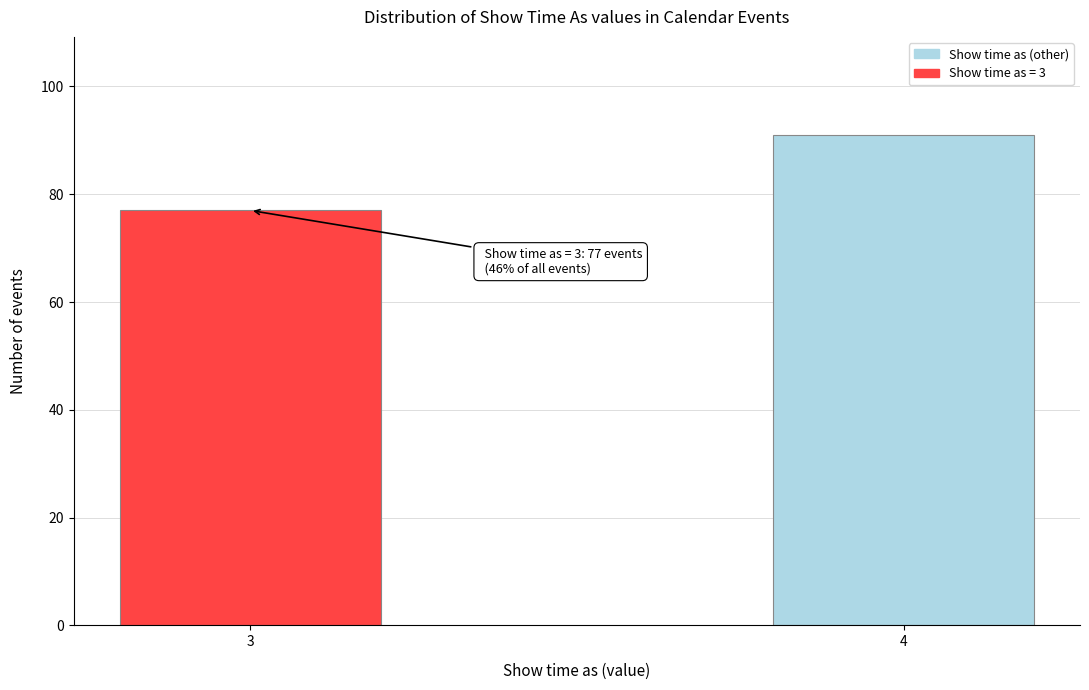

Reading left to right, transcribe all the data shown in this chart.

3=77	4=91